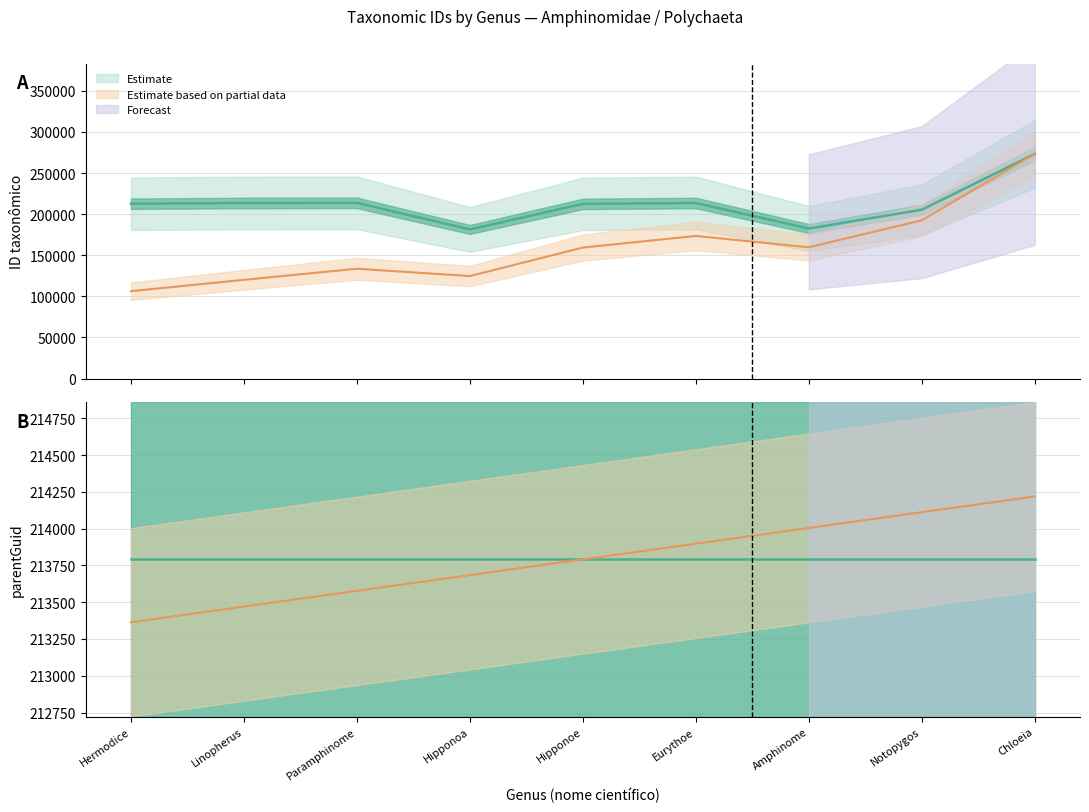

Reading left to right, what are all the values shown in this chart?

Hermodice=212729	Linopherus=213613	Paramphinome=213821	Hipponoa=181427	Hipponoe=212568	Eurythoe=213580	Amphinome=182525	Notopygos=205453	Chloeia=273372